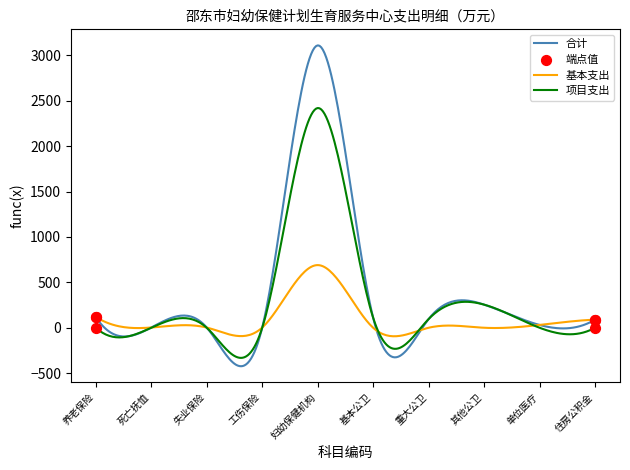

What is the maximum value for 项目支出?

2420.2